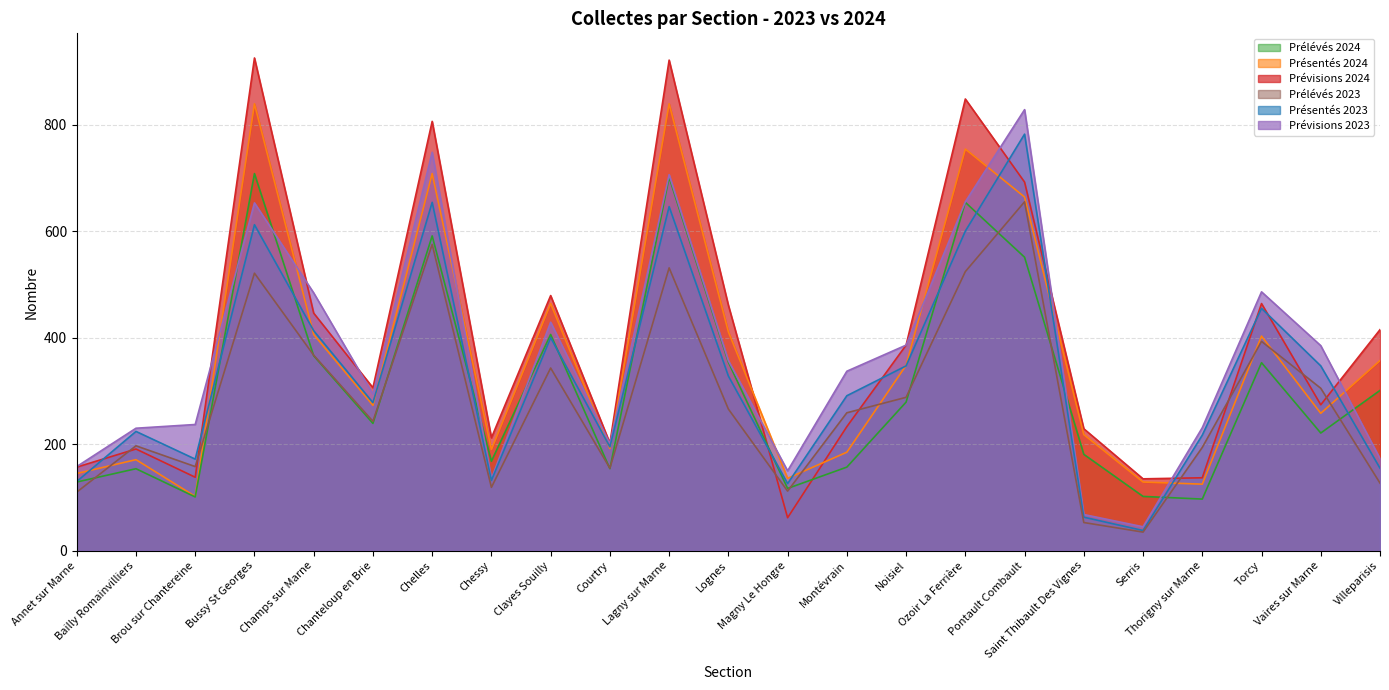

How many lines are shown in the chart?

6